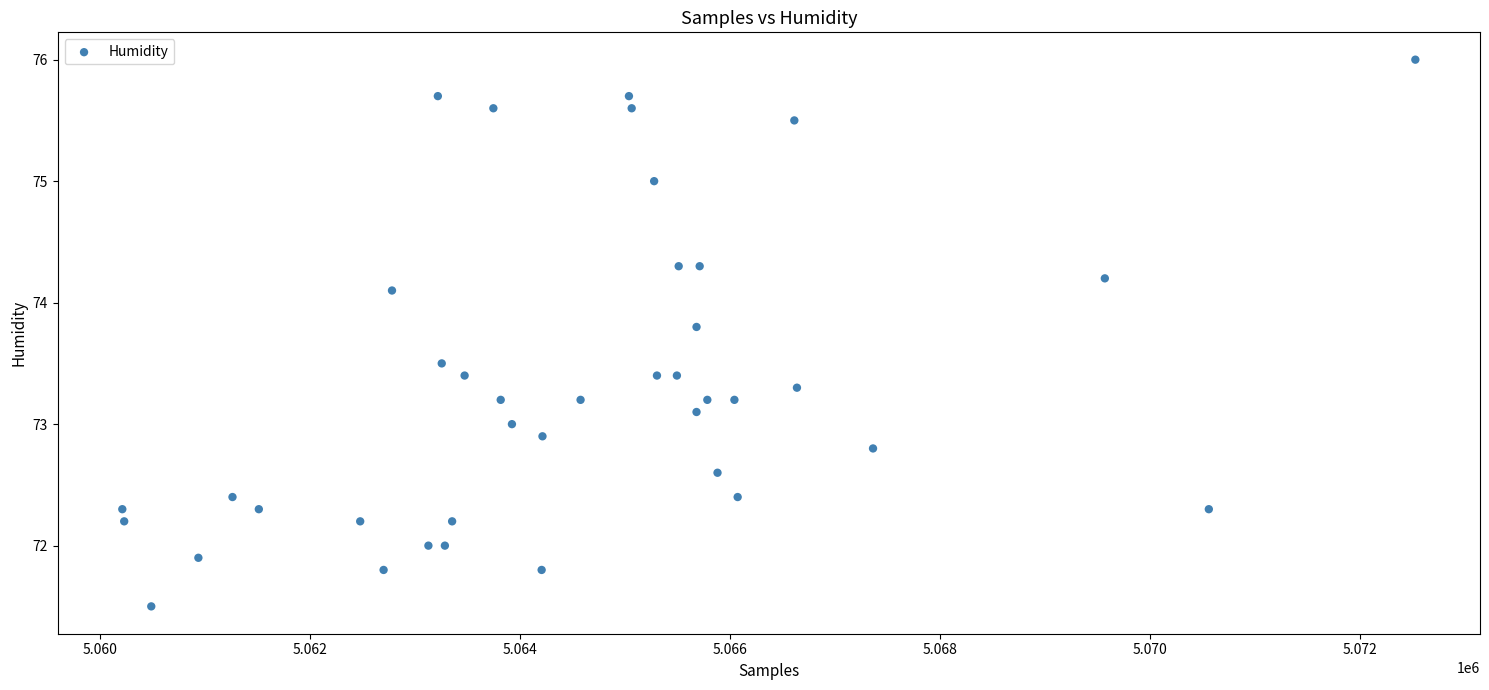

What is the range of Y values (max minus min)?

4.5